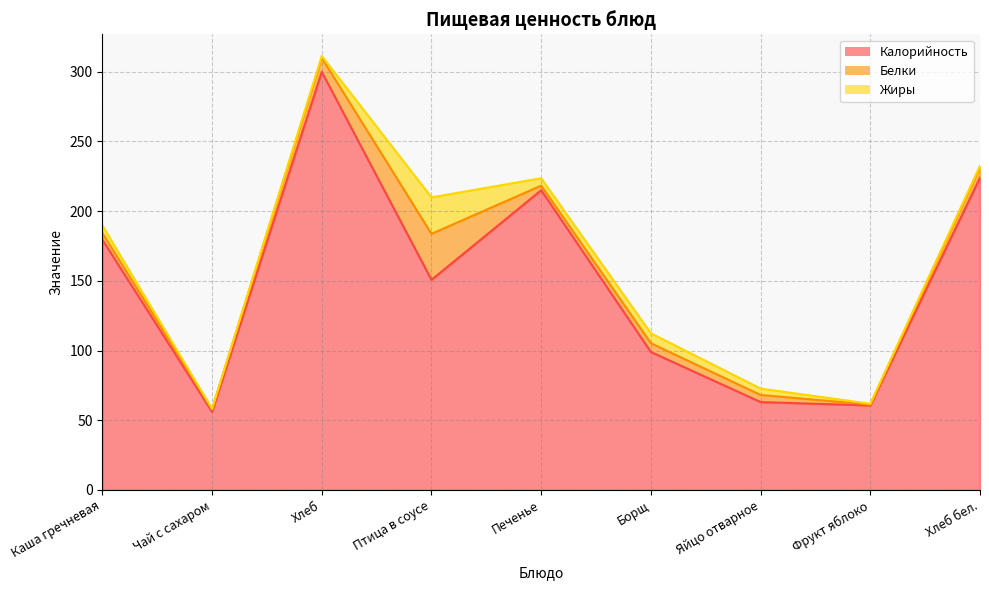

True or false: Белки and Калорийность cross at least once.

False